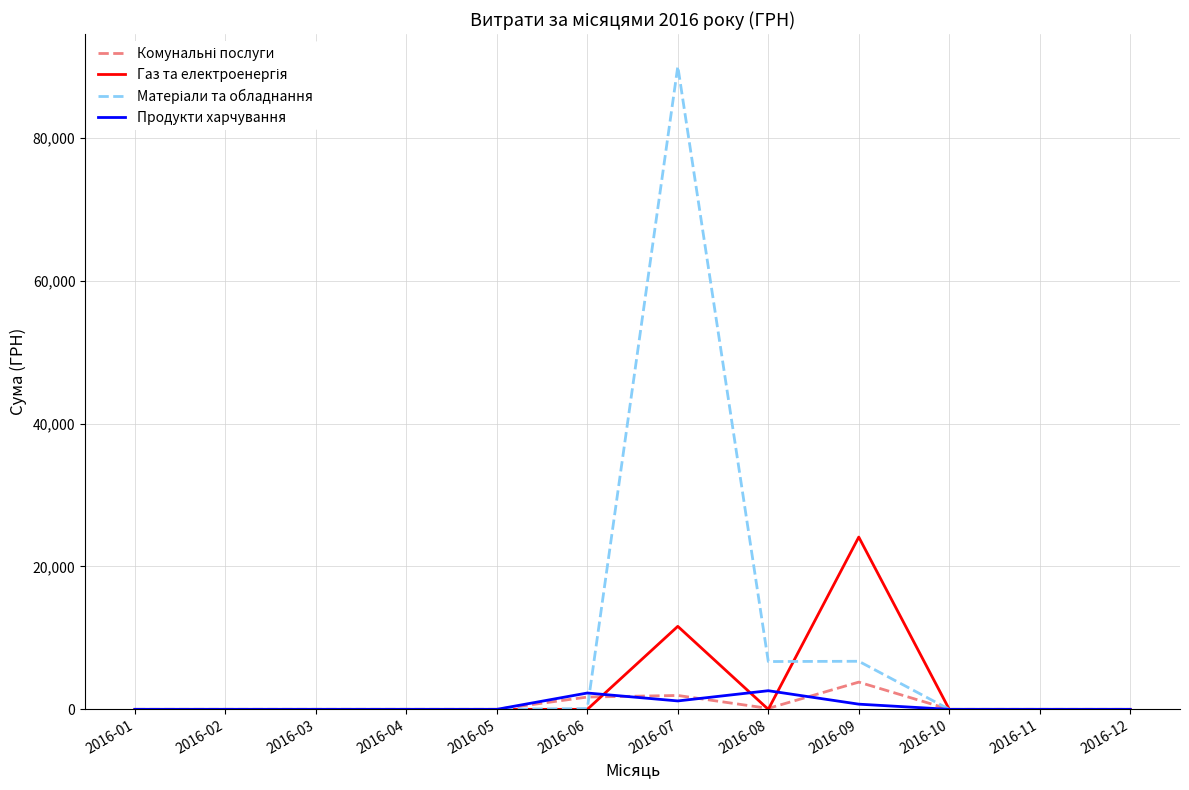

At which category is the sum across all series the highest?

2016-07